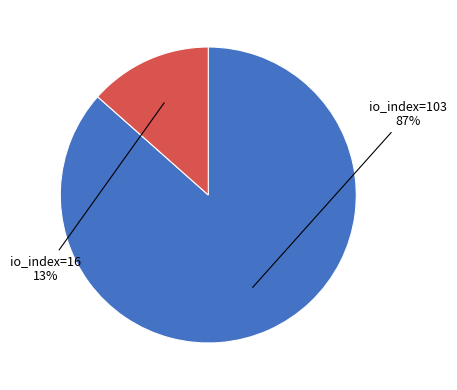

How many slices are in this pie chart?

2